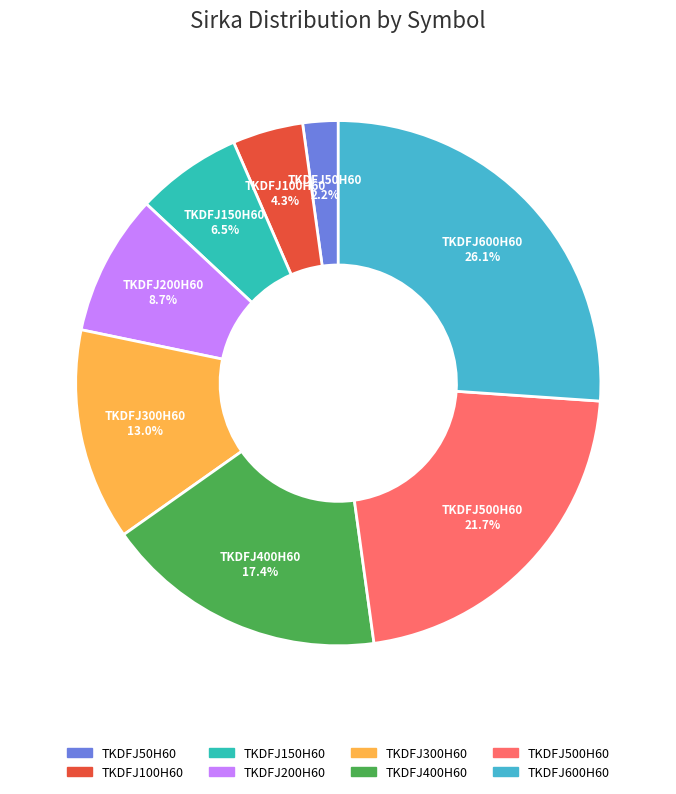

Between TKDFJ300H60 and TKDFJ100H60, which is larger?

TKDFJ300H60